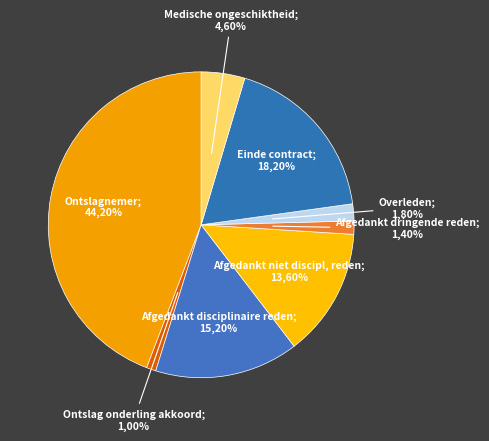

Combined, what portion of the pie is Afgedankt dringende reden and Einde contract?

19.6%